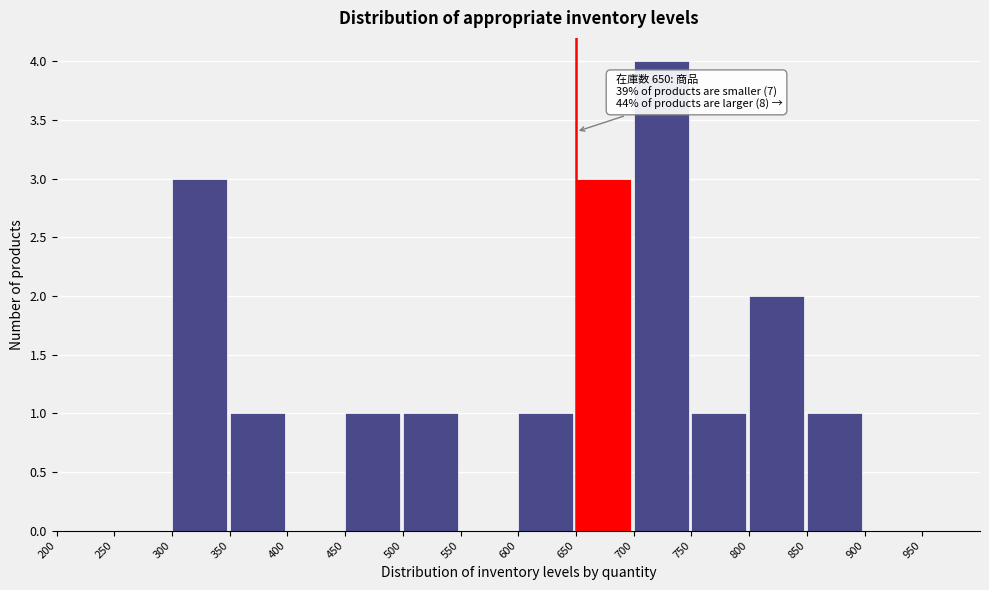

Which range on the x-axis has the tallest bar?

700 to 750